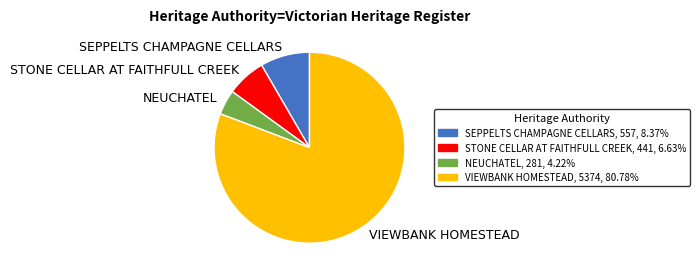

True or false: SEPPELTS CHAMPAGNE CELLARS accounts for 1% of the total.

False